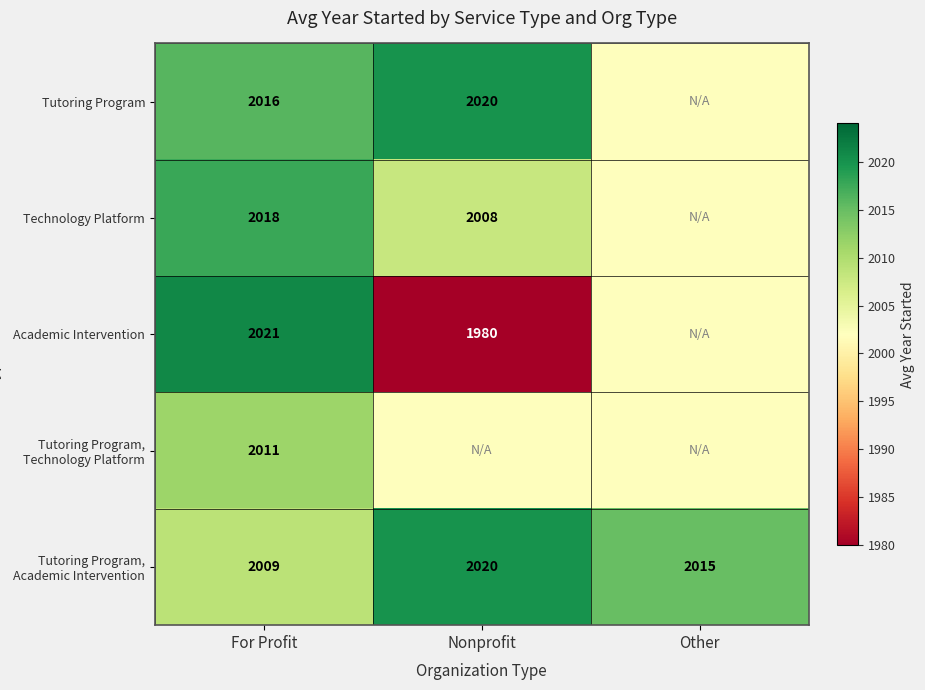

Which has a higher value, Nonprofit or Other?

Nonprofit